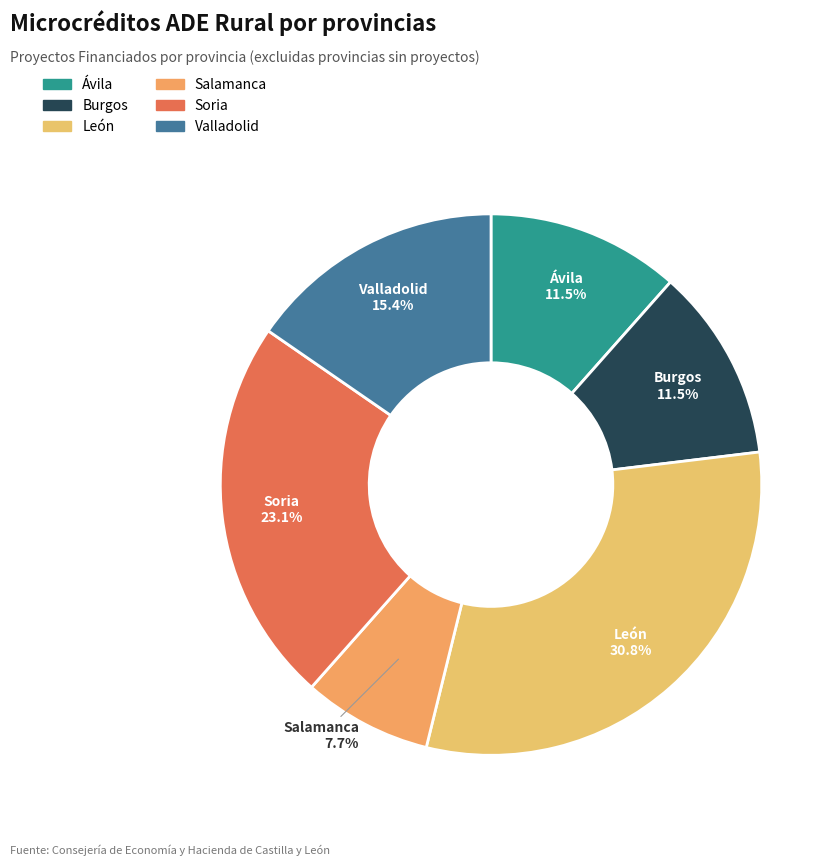

What percentage is NOT represented by Valladolid?

84.6%